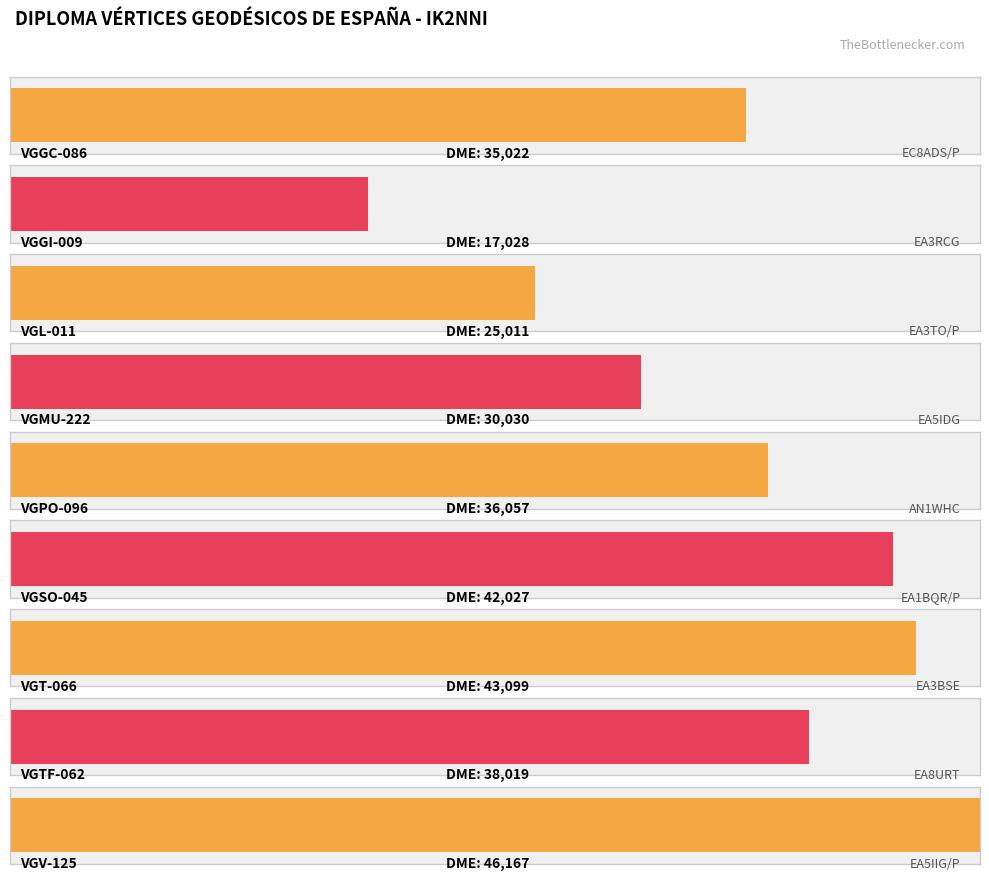

What is the difference between the maximum and minimum values?

29139